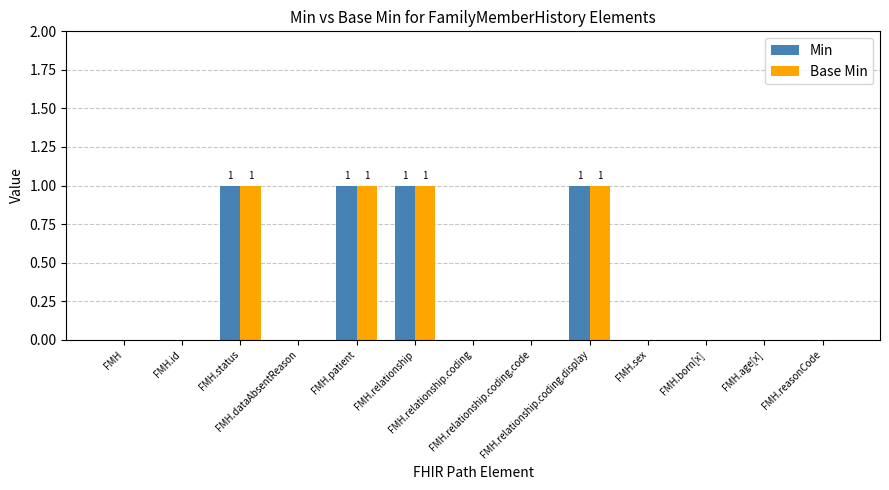

What is the sum of all Base Min values?

4